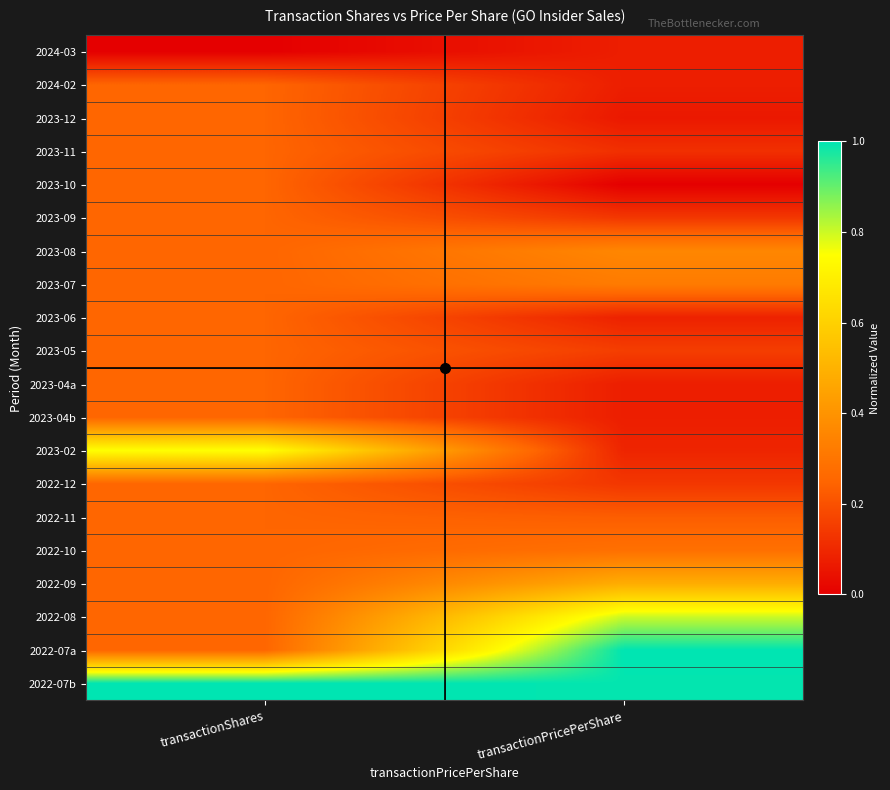

What is the difference between the highest and lowest values at transactionShares?

1.0